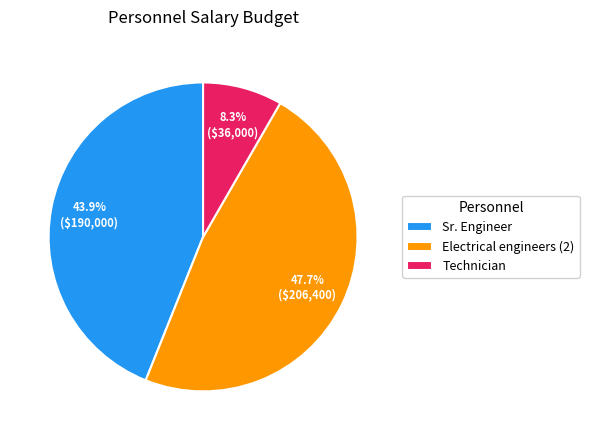

To the nearest percent, what is the difference between the Technician and Electrical engineers (2) slice percentages?

39%